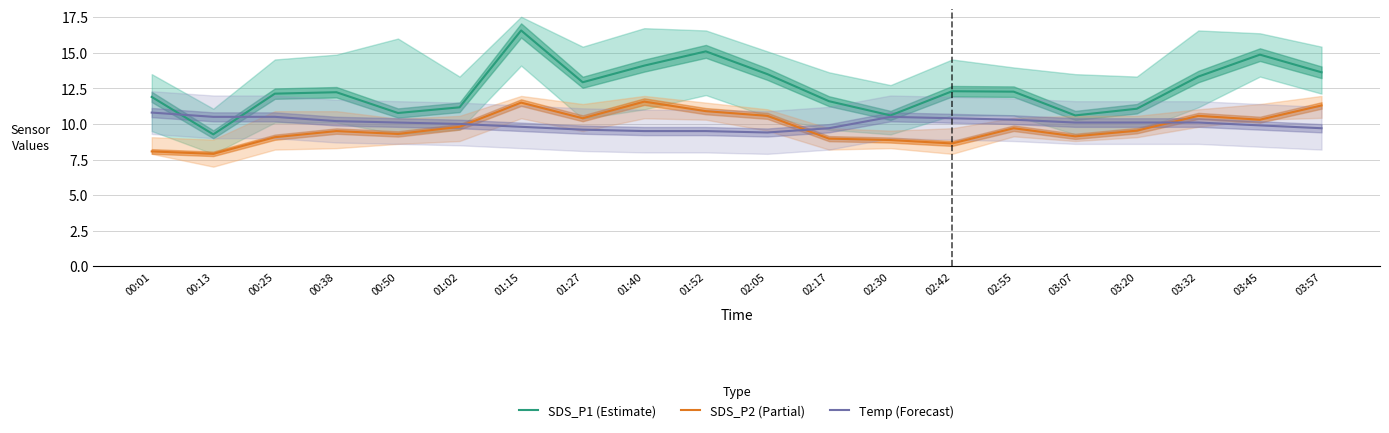

What is the maximum value shown in the chart?

16.6